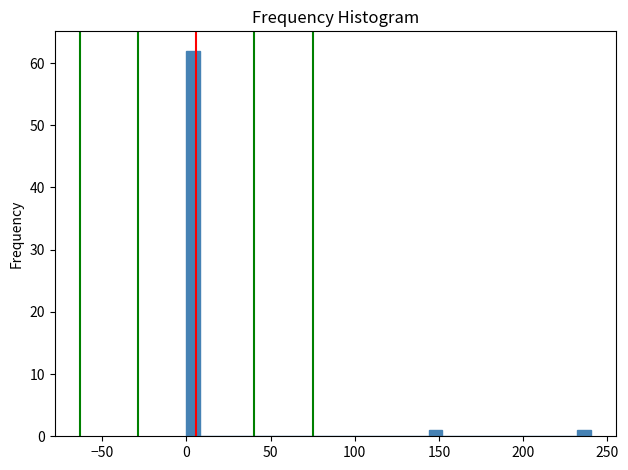

Around what value on the x-axis is the tallest bar? Give the approximate position of its centre, as read against the axis.

5